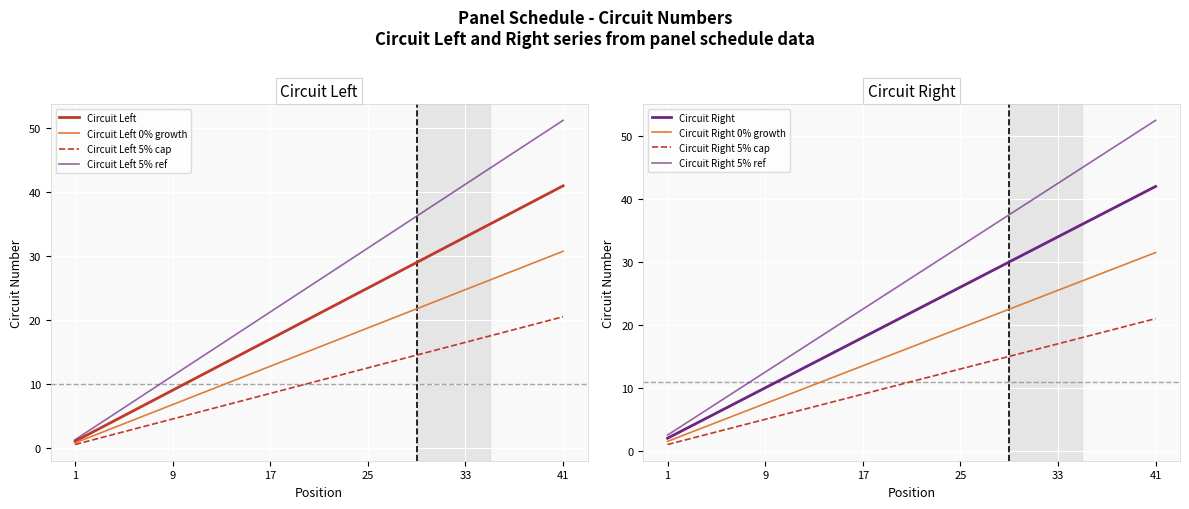

True or false: Circuit Left has a value of 3.4 at 9.

False